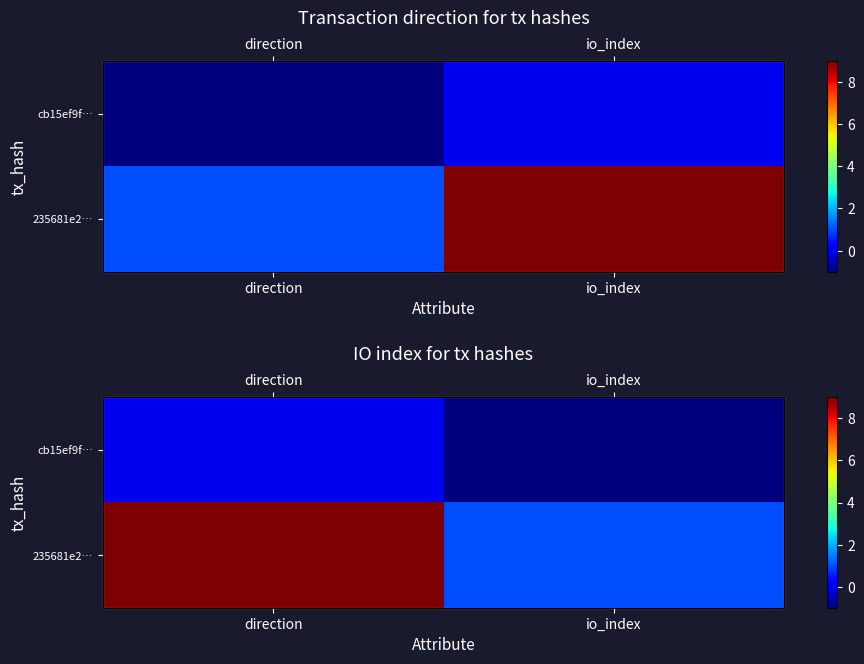

Which has a higher value, io_index or direction?

direction